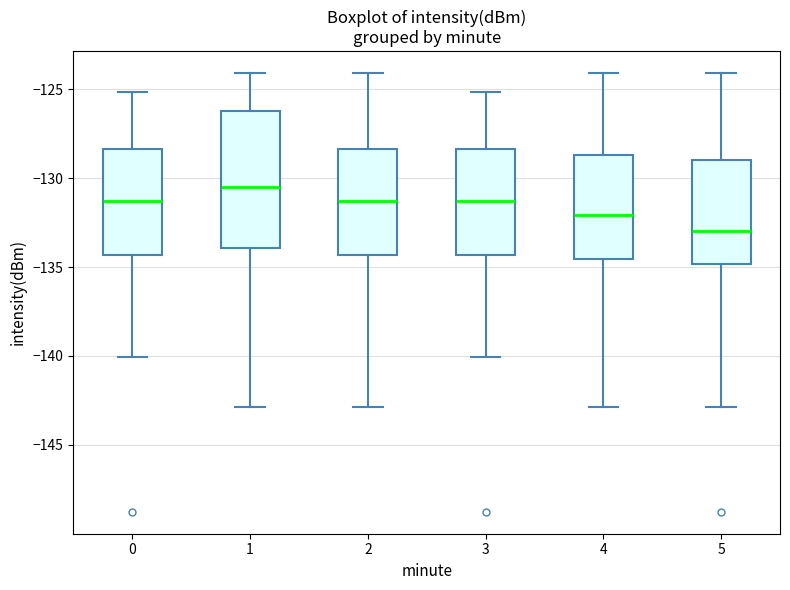

Comparing the boxes themselves (not the whiskers), which one is the tallest?

1